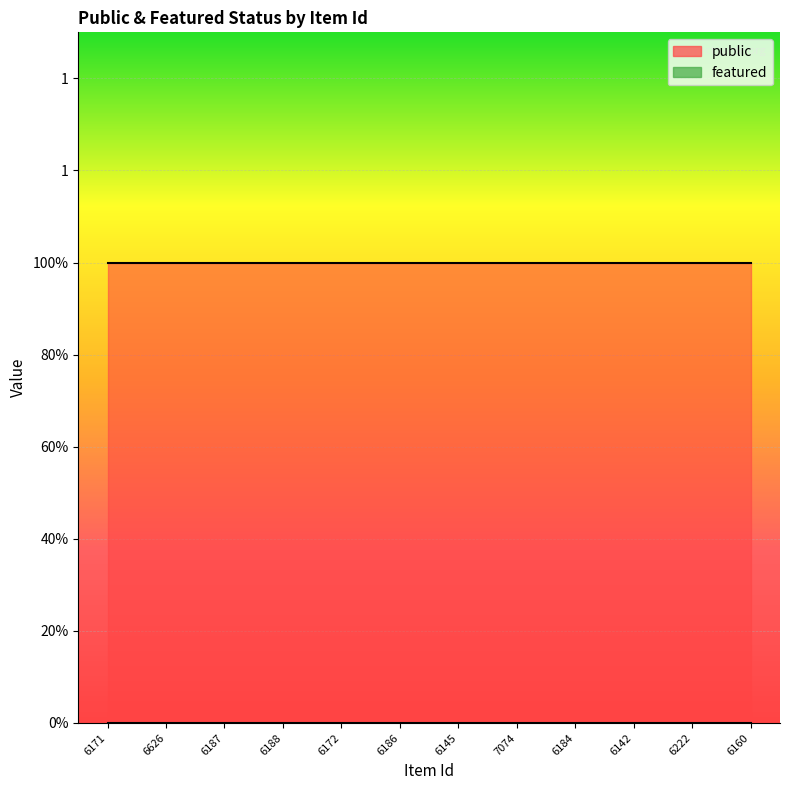

Does the chart display data point markers on the line(s)?

No